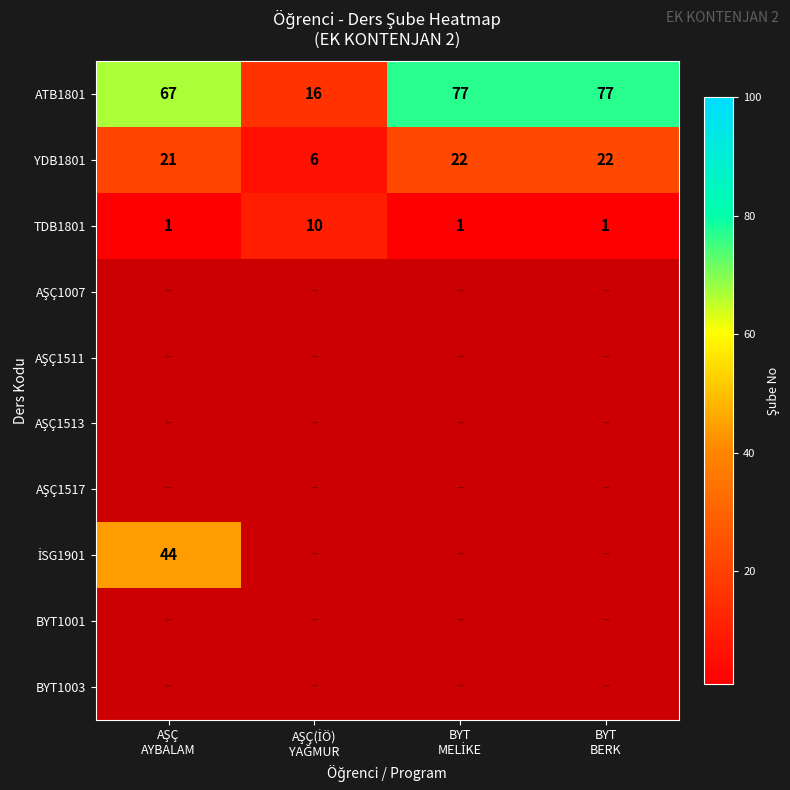

Count the ATB1801 values in the range 67 to 77.

3